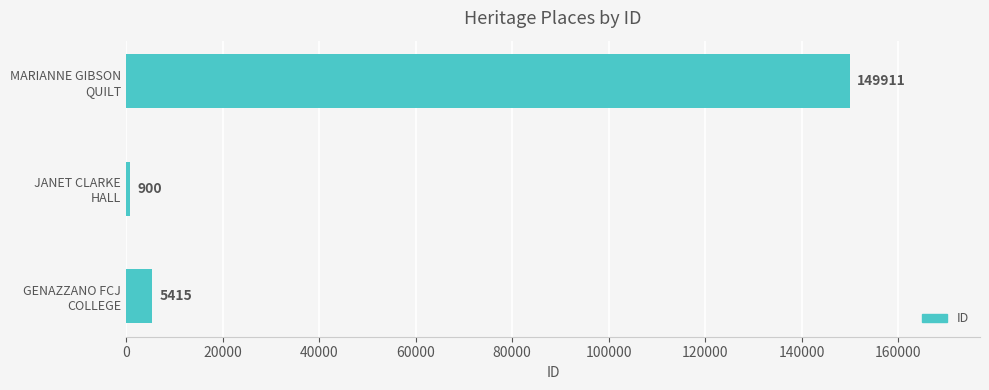

What is the difference between the second highest and minimum values?

4515